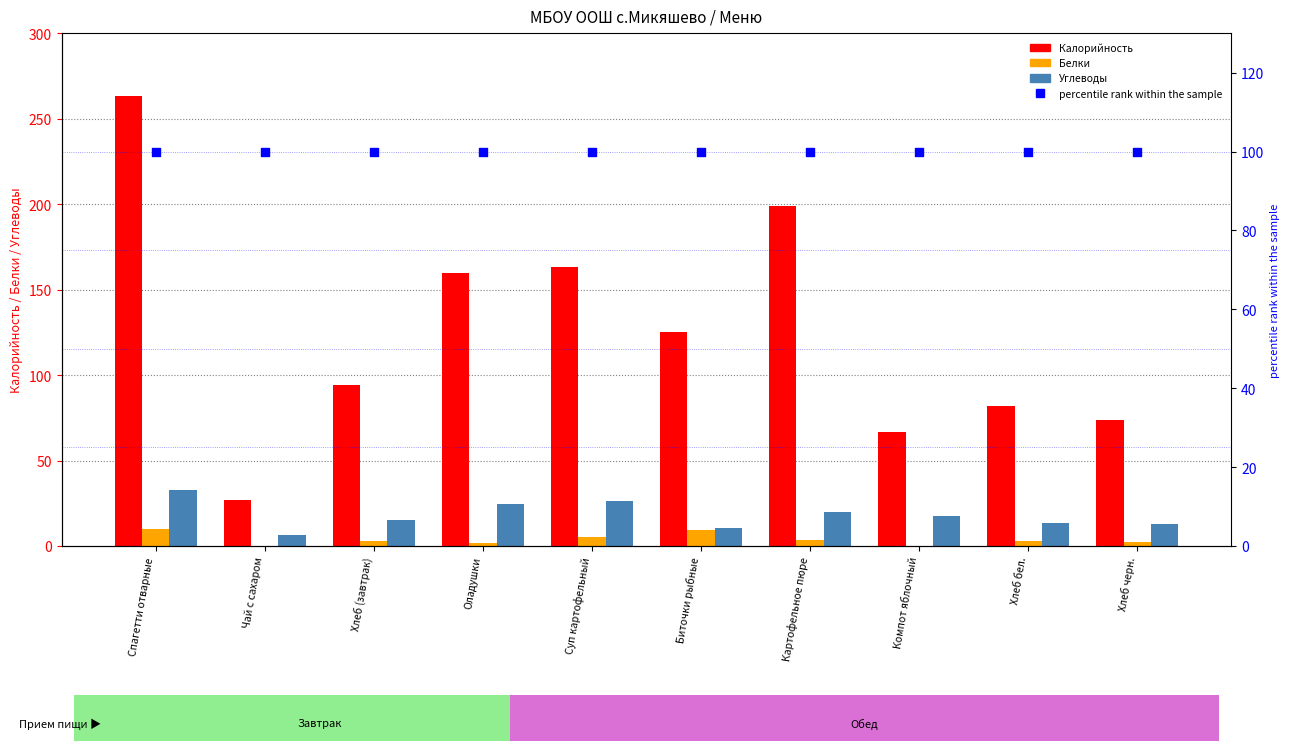

Is the value of percentile rank within the sample at Биточки рыбные greater than the value of Калорийность at Картофельное пюре?

No